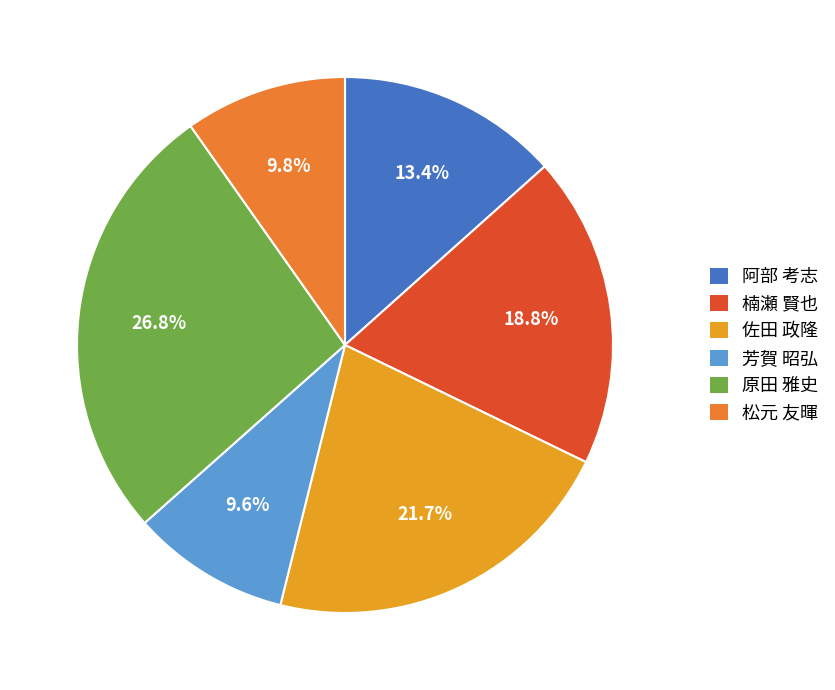

Count the number of slices in the pie.

6